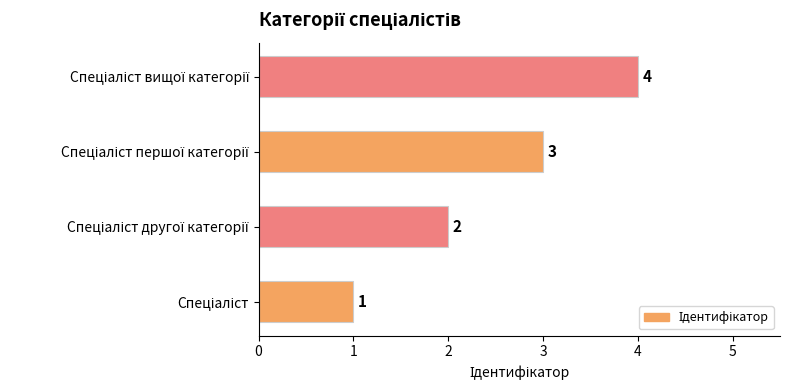

What is the difference between the maximum and minimum values?

3